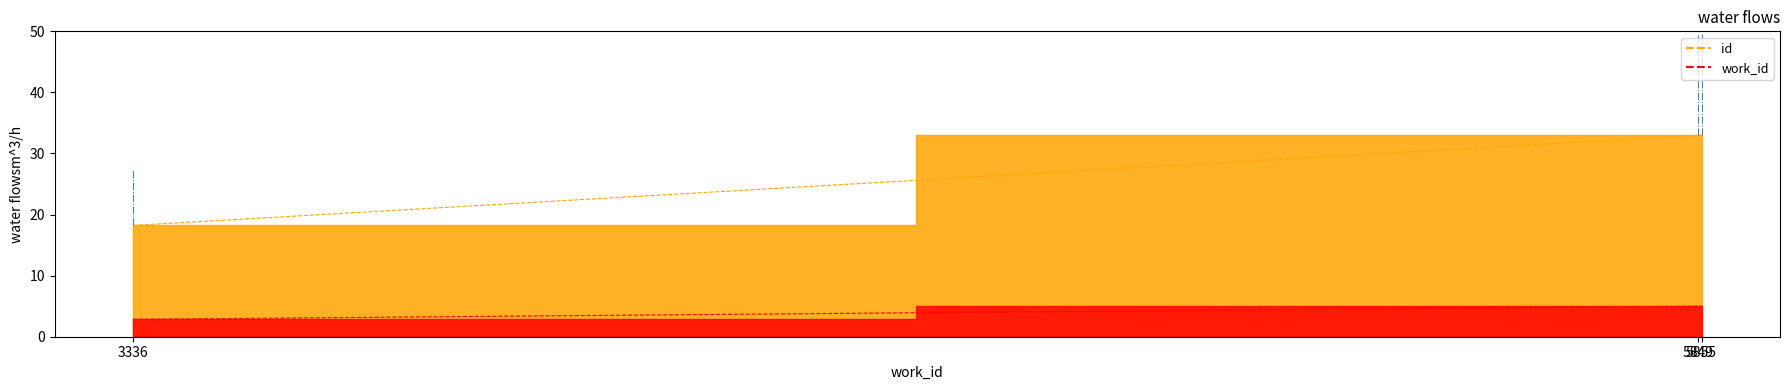

The value of id at 5855 is 33.0. True or false?

True